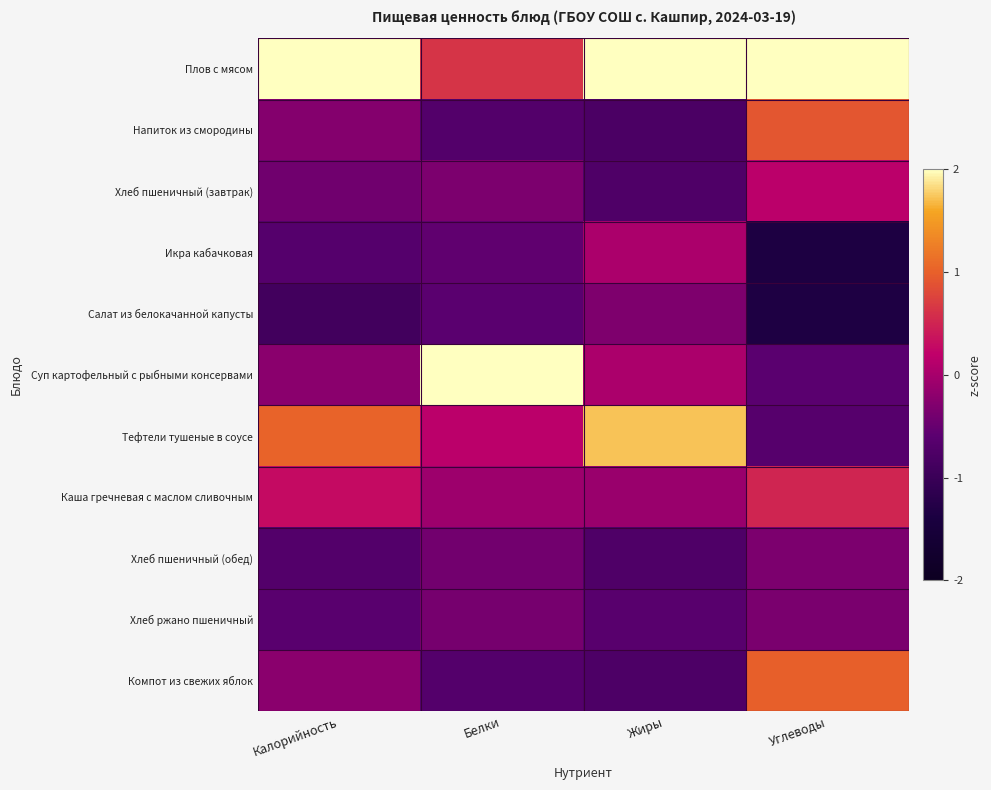

What is the maximum value shown in the chart?

2.9